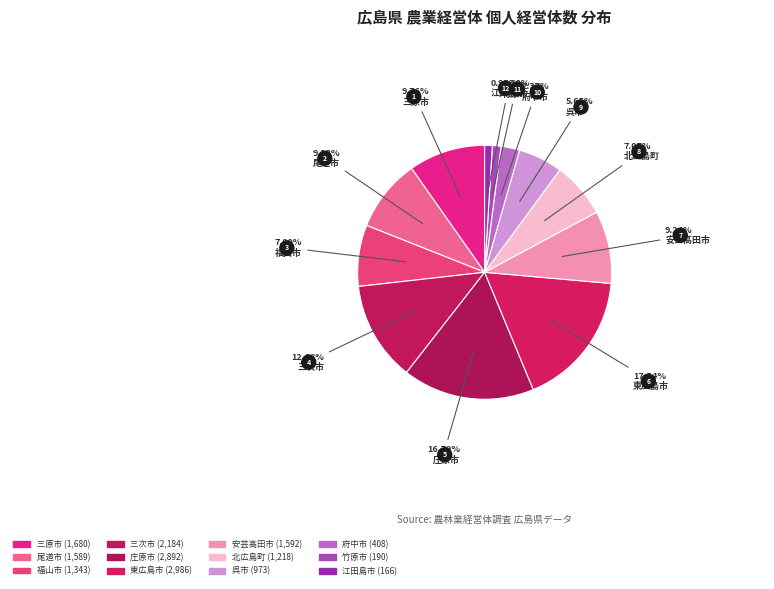

Is it true that 府中市 is 1% of the pie?

False